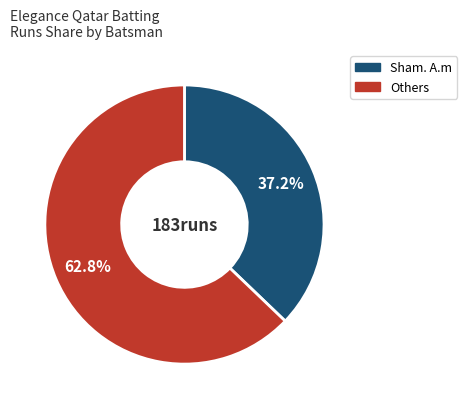

Is there a majority slice in this chart?

Yes